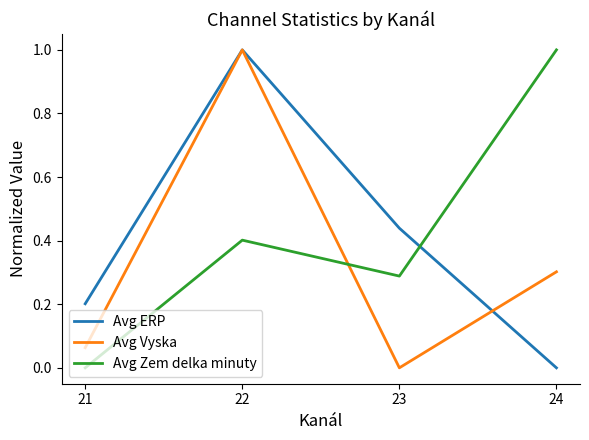

Is it true that Avg Vyska equals 0.3 at 24?

True